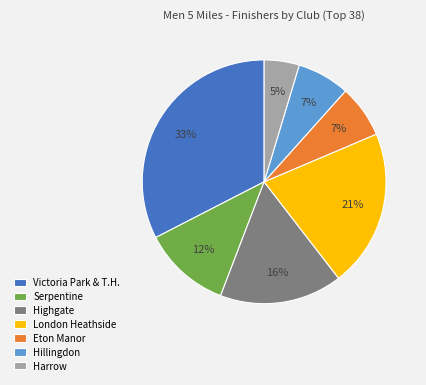

How many segments does this pie chart have?

7